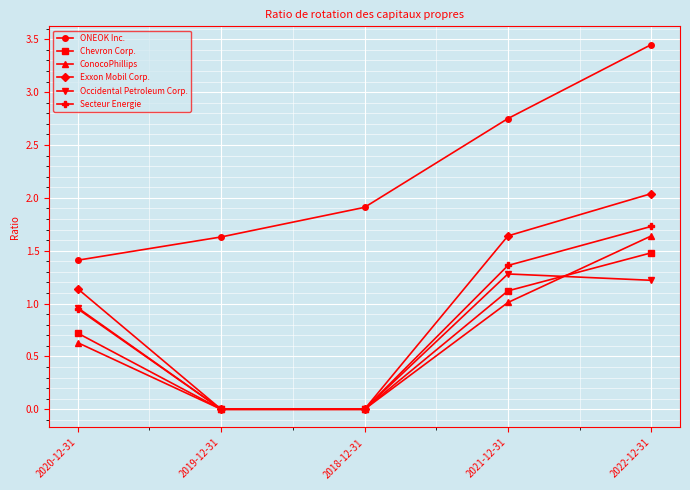

Which series changed the most between 2018-12-31 and 2021-12-31?

Exxon Mobil Corp.